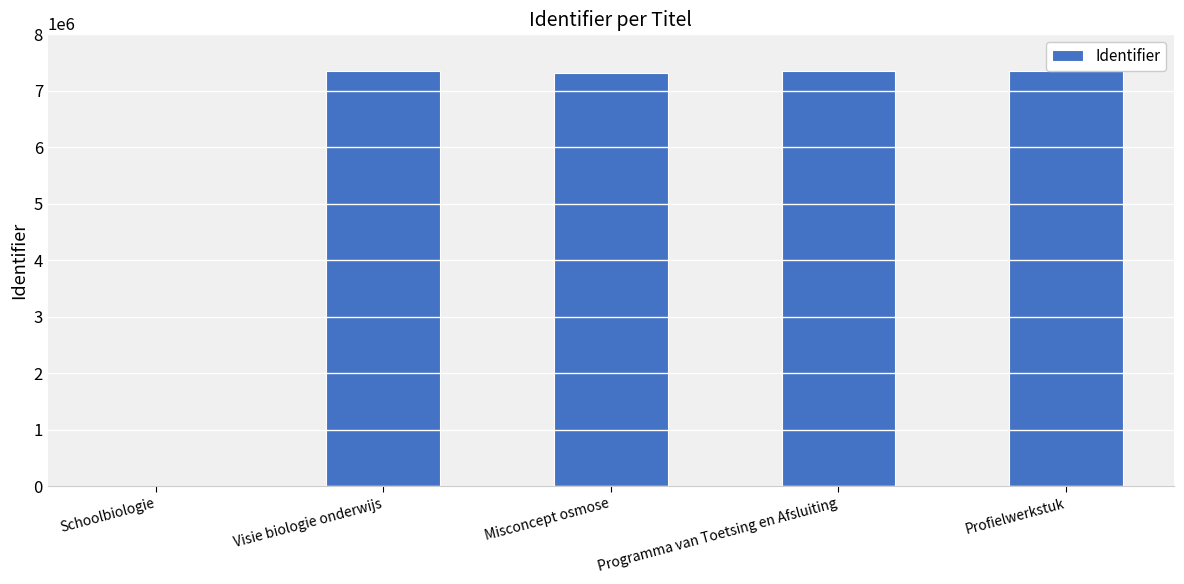

What is the approximate value at Programma van Toetsing en Afsluiting?

7344599